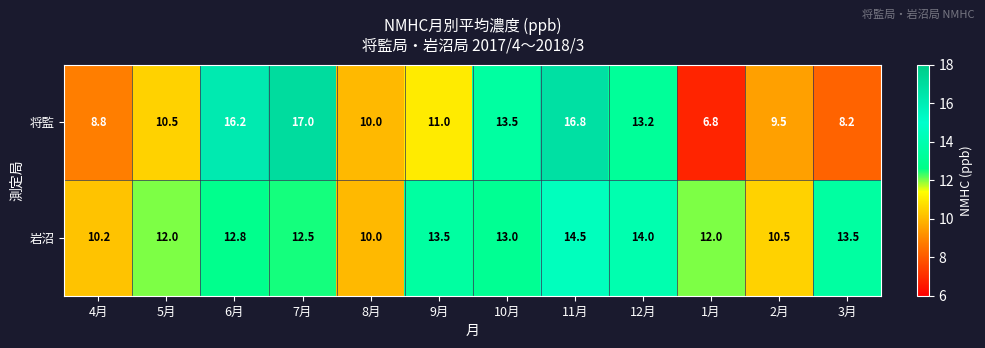

The value of 岩沼 at 2月 is 10.5. True or false?

True